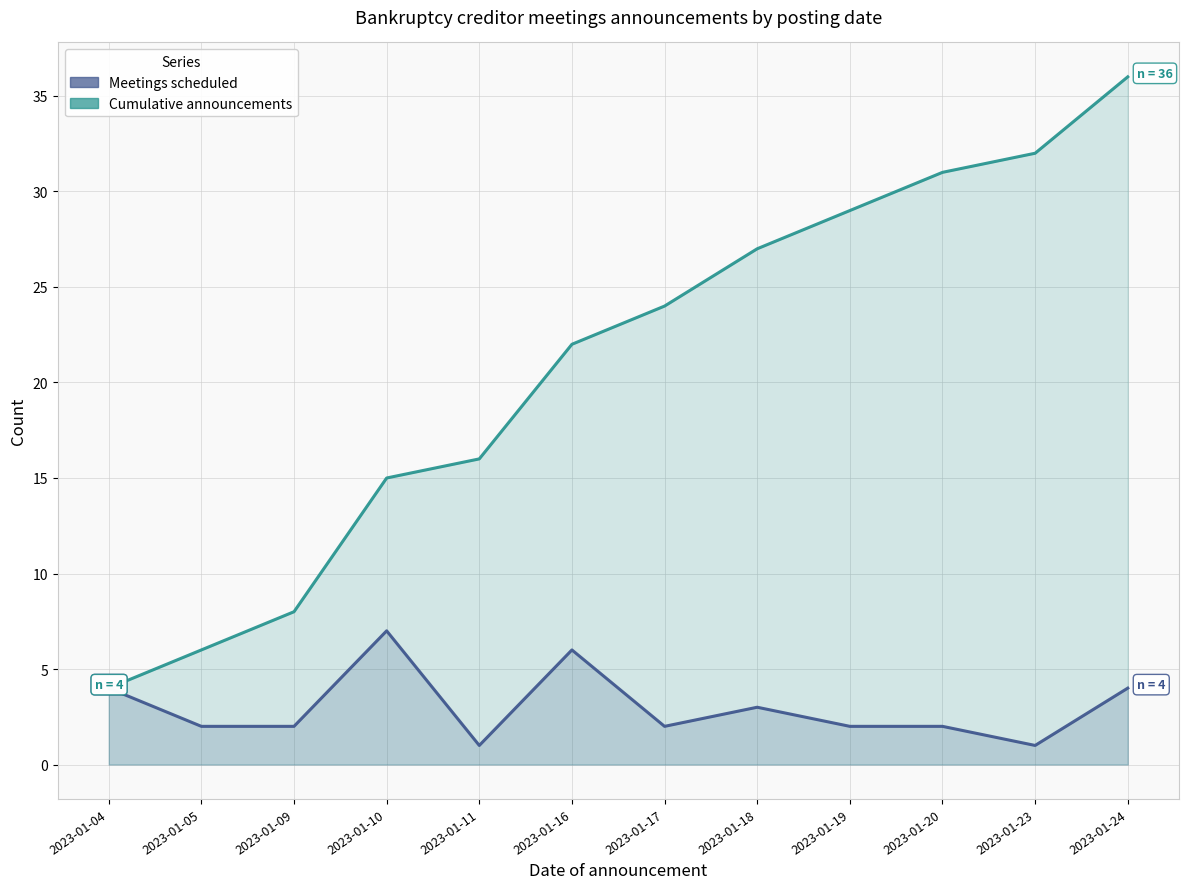

True or false: Meetings scheduled and Cumulative announcements intersect in this chart.

False